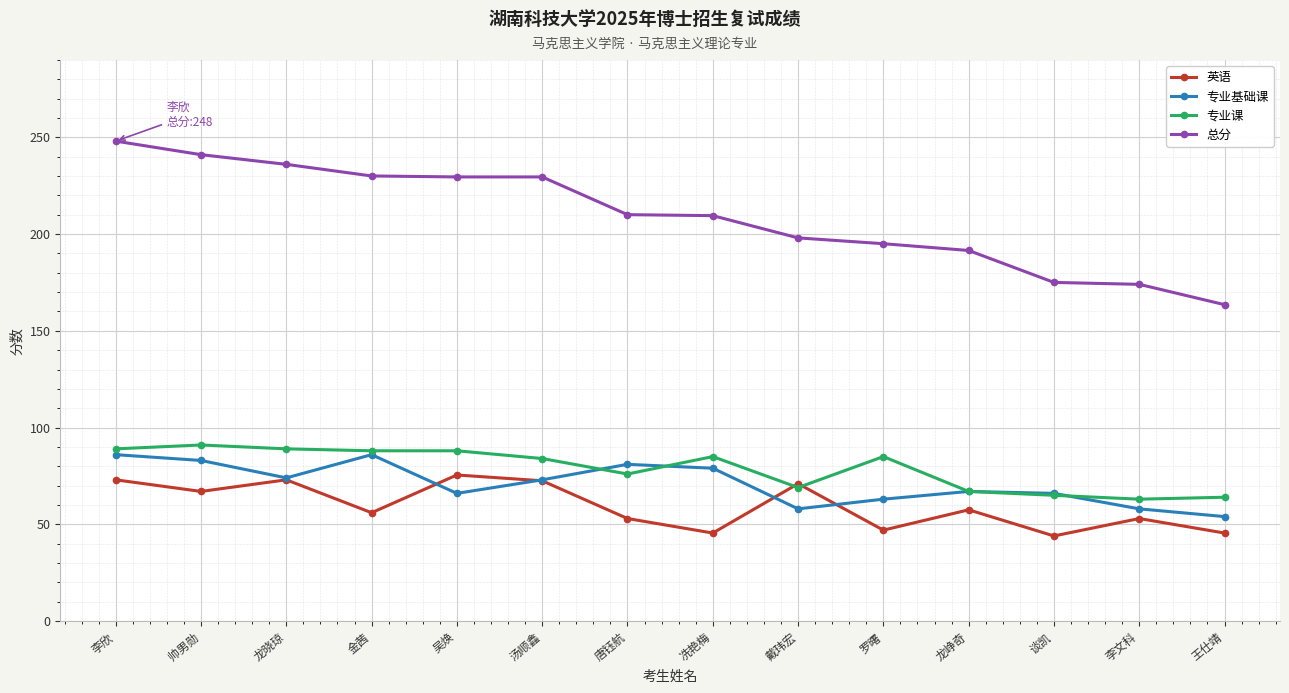

What is the average value of the 英语 series?

59.5